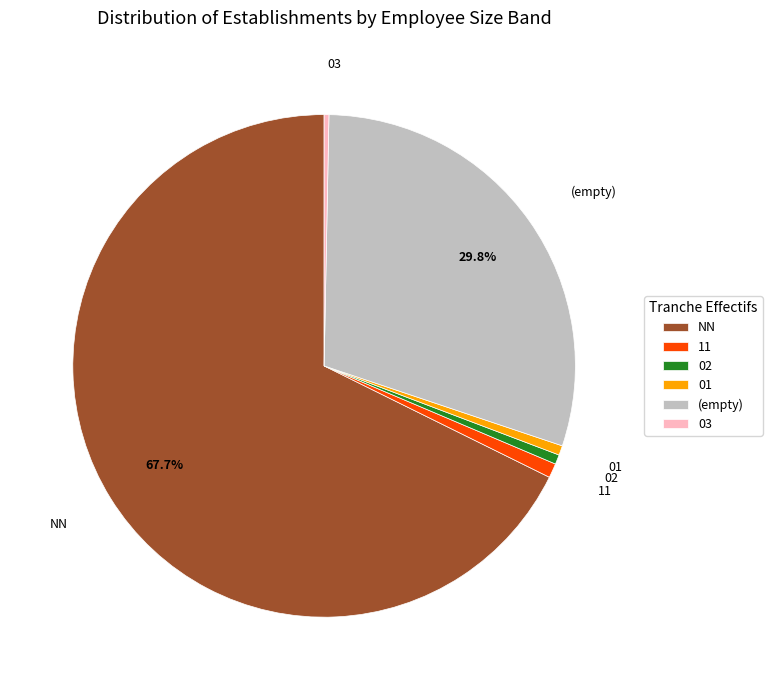

To the nearest percent, what is the average slice percentage?

17%